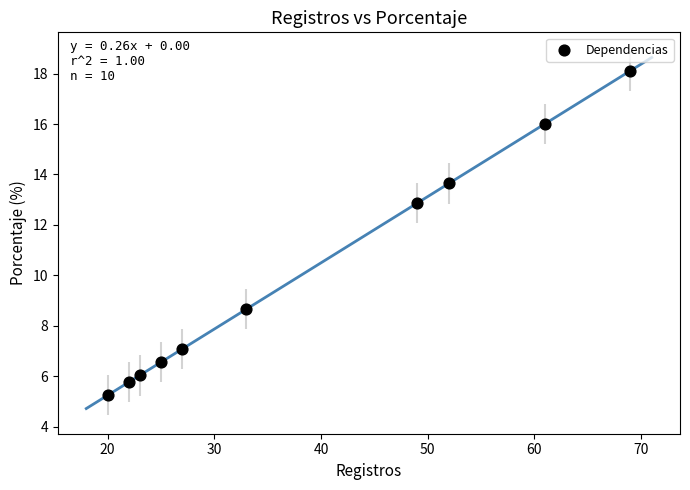

What Y value in the scatter plot is closest to 11?

12.9